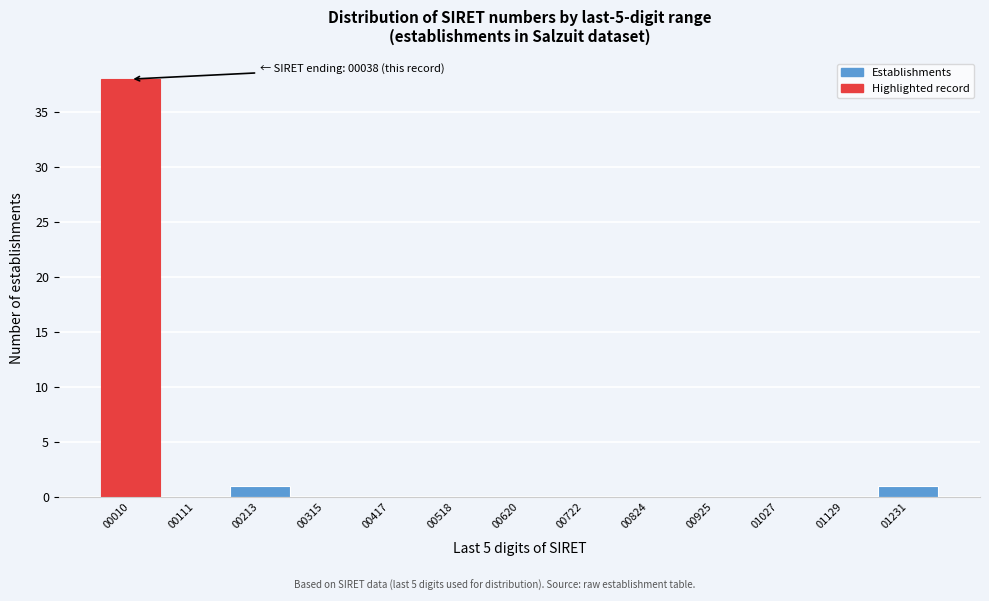

Reading left to right, extract all data points from this chart.

00010=38	00111=0	00213=1	00315=0	00417=0	00518=0	00620=0	00722=0	00824=0	00925=0	01027=0	01129=0	01231=1